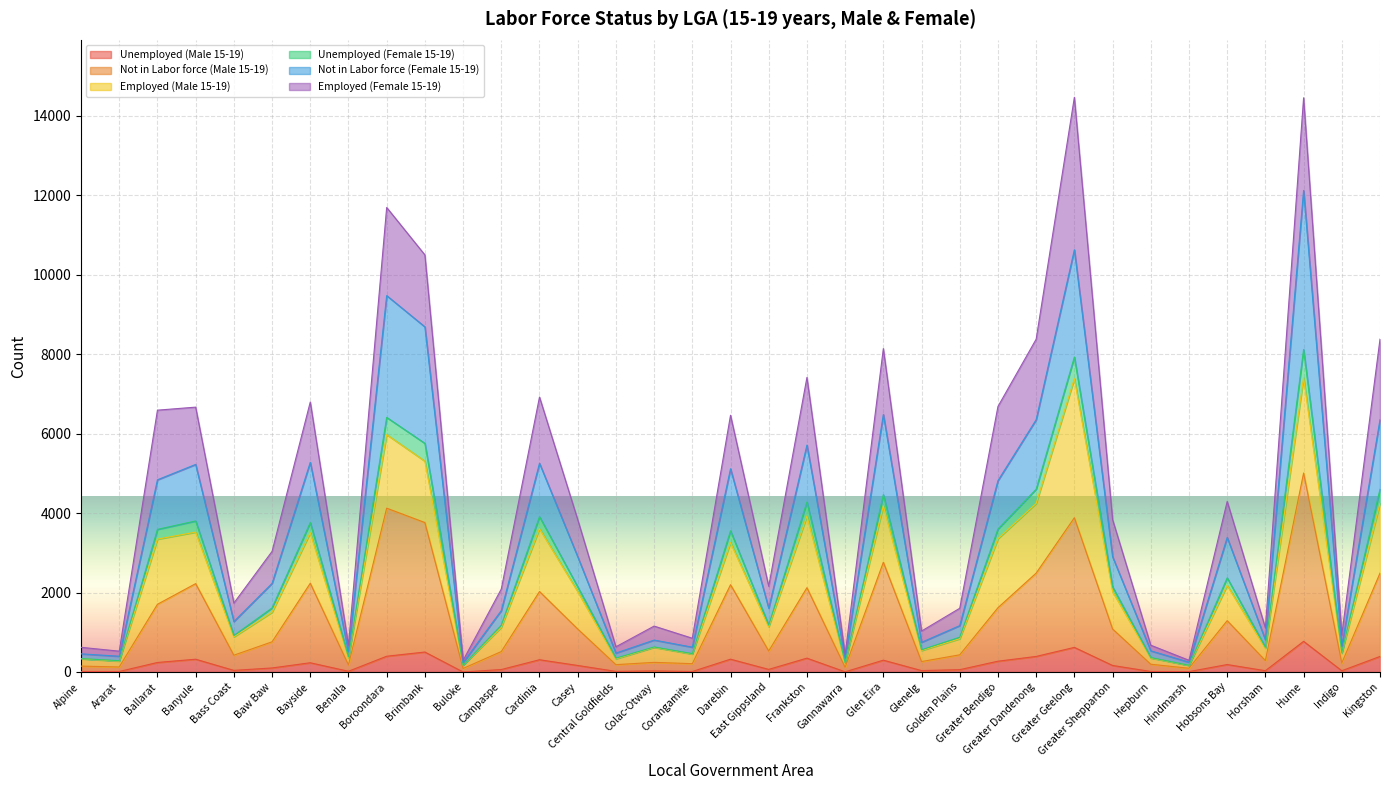

True or false: Unemployed (Female 15-19) and Not in Labor force (Male 15-19) intersect in this chart.

False